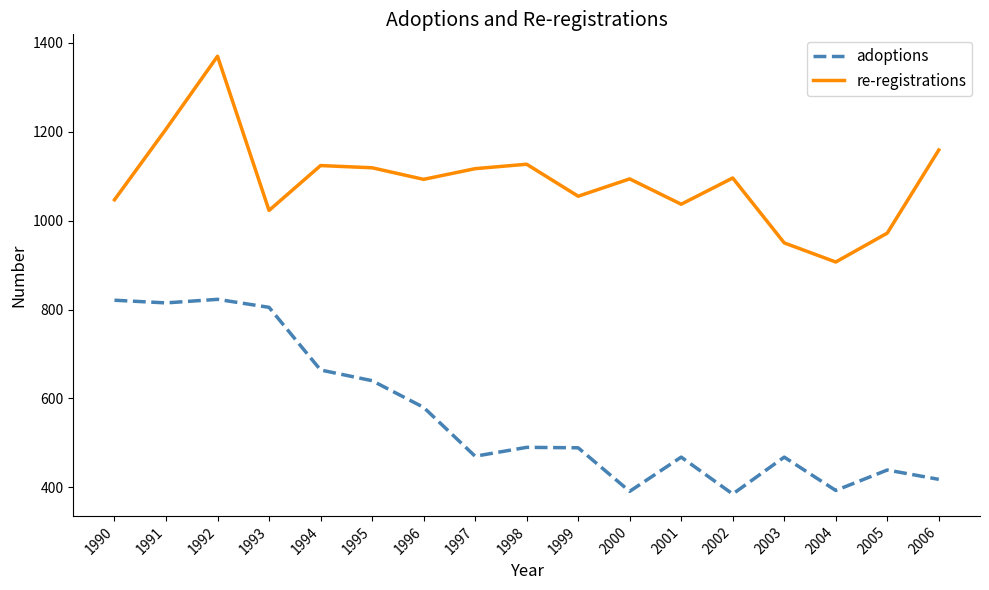

At which label does re-registrations reach its minimum?

2004